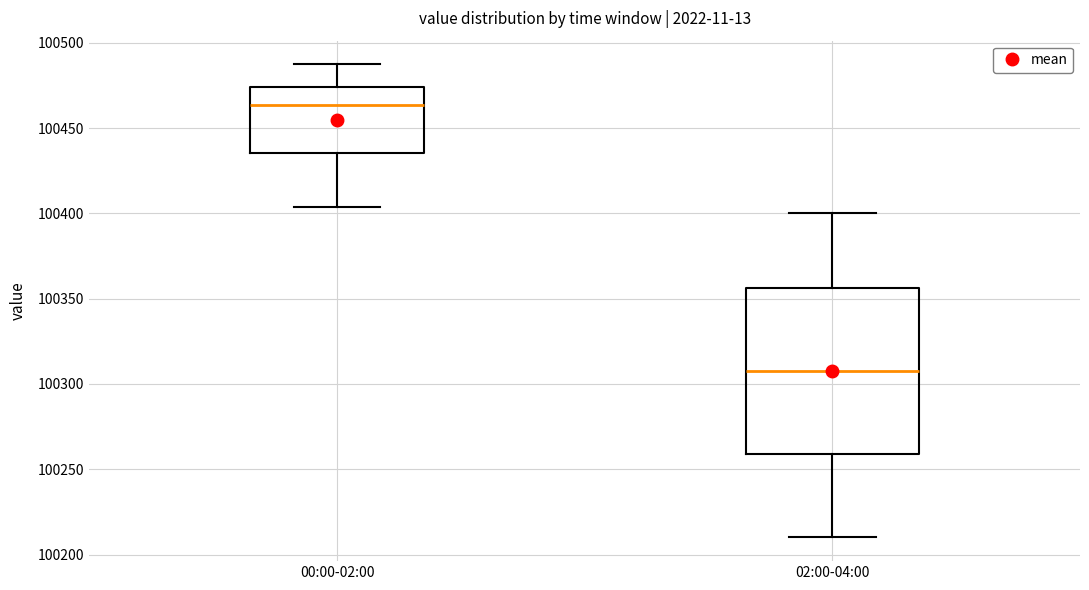

Reading left to right, read every box against the y-axis: the position of its median line, the range the box covers, and the ends of its whiskers. The values are not printed on the chart, so give them approximately, as read against the axis.

00:00-02:00: median 100465, box 100435 to 100475, whiskers 100405 to 100485
02:00-04:00: median 100310, box 100260 to 100355, whiskers 100210 to 100400